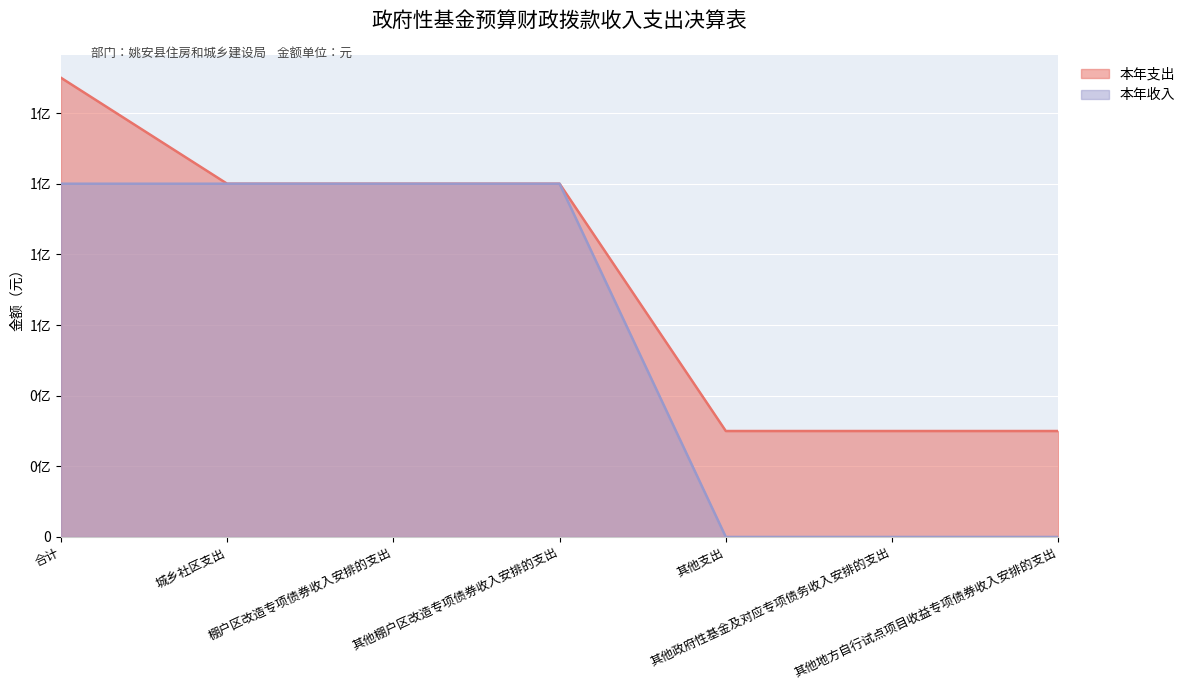

Reading right to left, list all the values displayed in this chart.

本年收入: 其他地方自行试点项目收益专项债券收入安排的支出=0	其他政府性基金及对应专项债务收入安排的支出=0	其他支出=0	其他棚户区改造专项债券收入安排的支出=100000000	棚户区改造专项债券收入安排的支出=100000000	城乡社区支出=100000000	合计=100000000
本年支出: 其他地方自行试点项目收益专项债券收入安排的支出=30000000	其他政府性基金及对应专项债务收入安排的支出=30000000	其他支出=30000000	其他棚户区改造专项债券收入安排的支出=100000000	棚户区改造专项债券收入安排的支出=100000000	城乡社区支出=100000000	合计=130000000